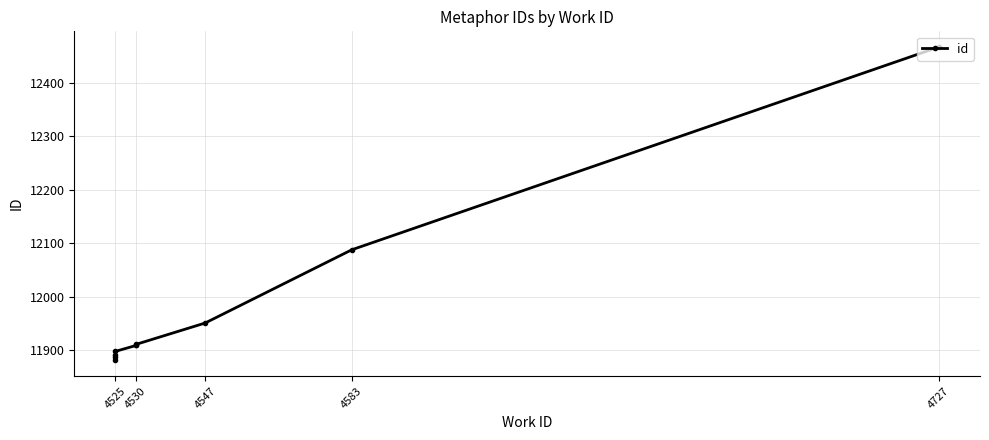

What is the label of the 1st point from the left?

4525